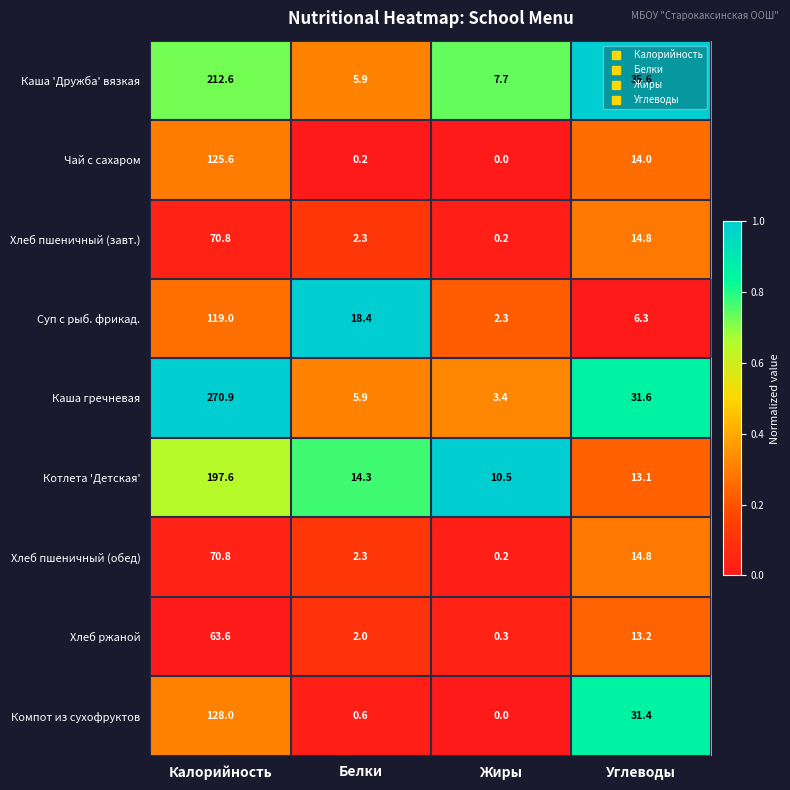

At which label does Суп с рыб. фрикад. reach its minimum?

Жиры